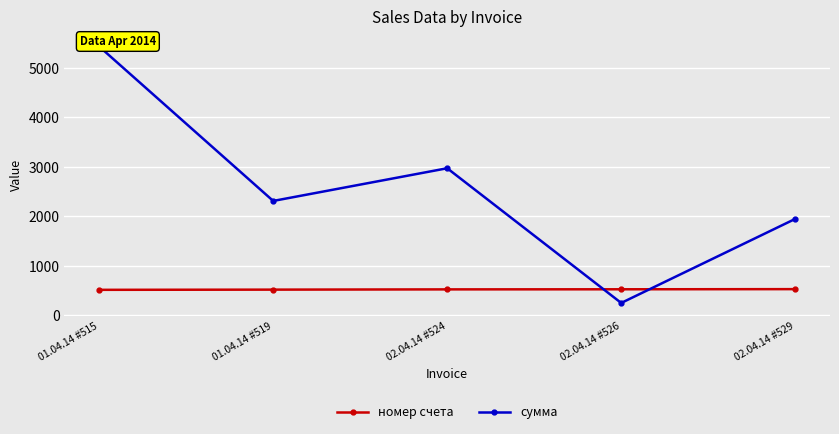

What is the minimum value shown in the chart?

250